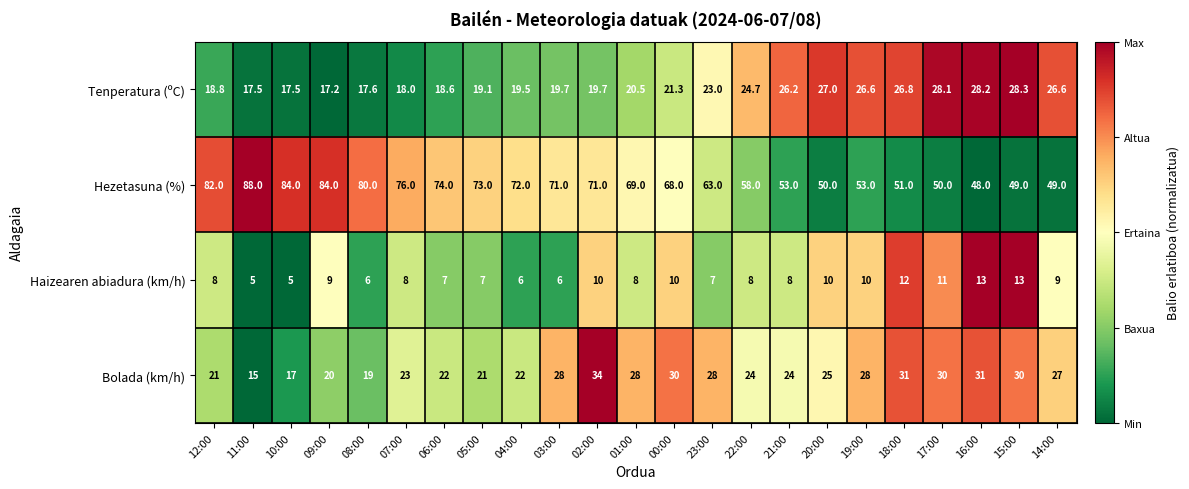

Is the value of Tenperatura (ºC) at 11:00 greater than the value of Bolada (km/h) at 02:00?

No